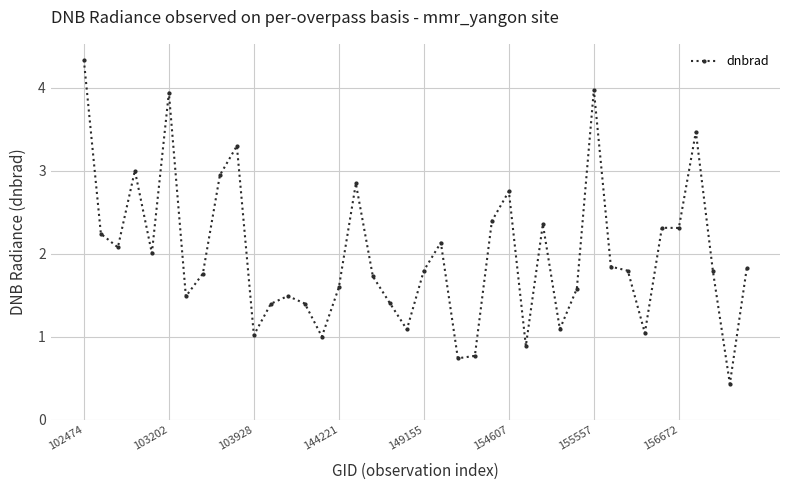

Count the number of data series in this chart.

1